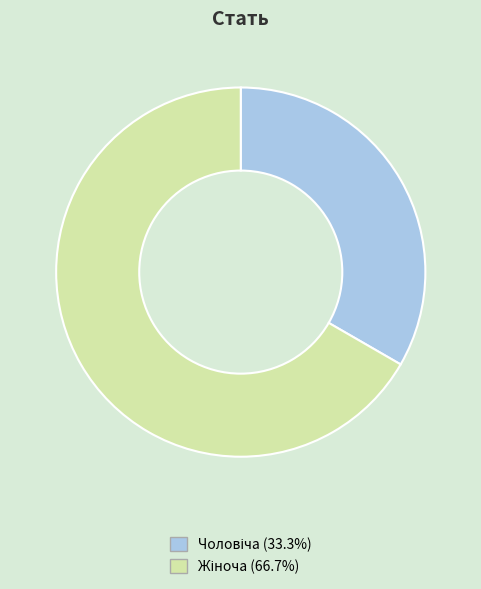

Does any single category account for the majority?

Yes